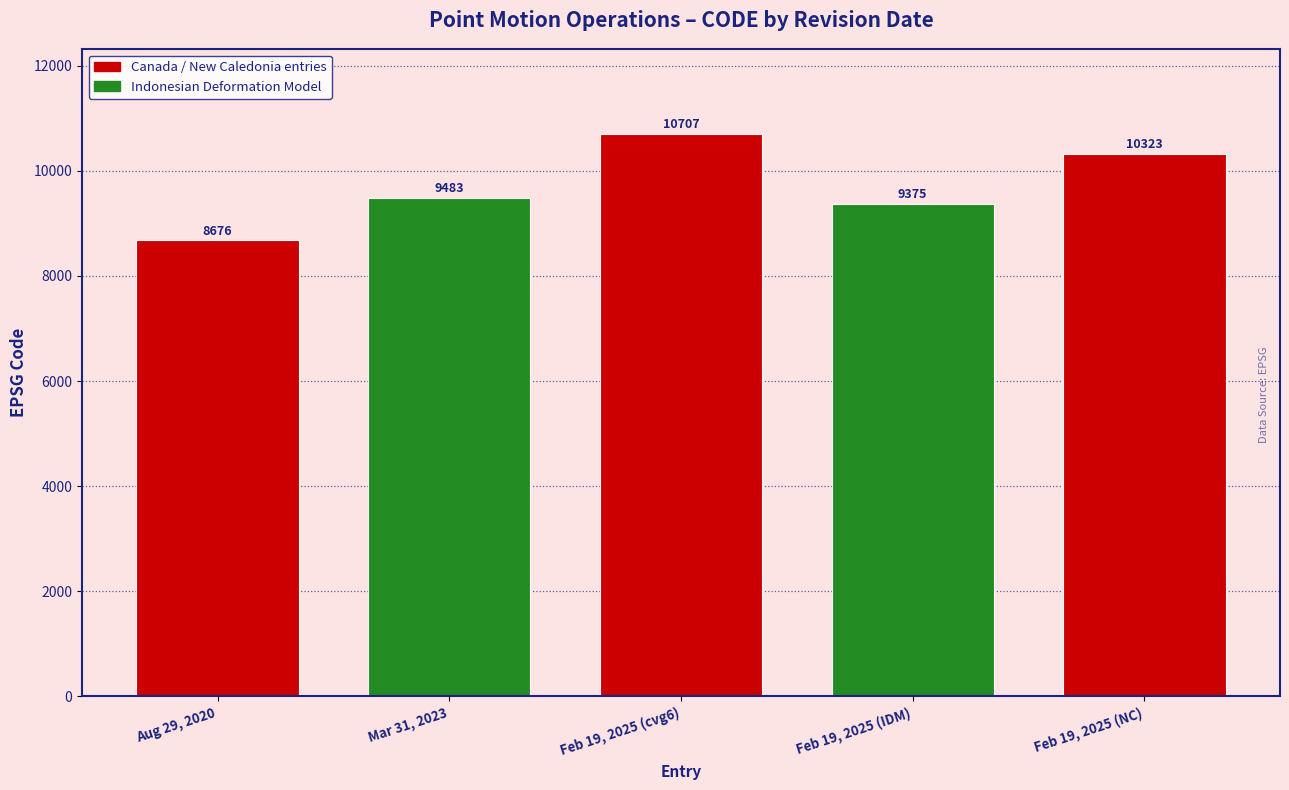

Reading left to right, what are all the values shown in this chart?

8676	9483	10707	9375	10323